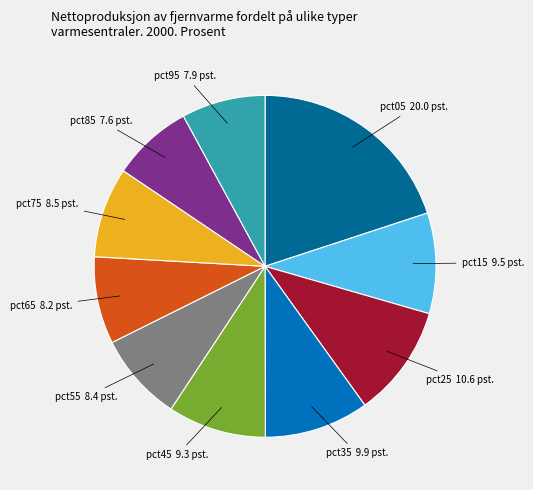

Is pct45 the majority of the pie?

No